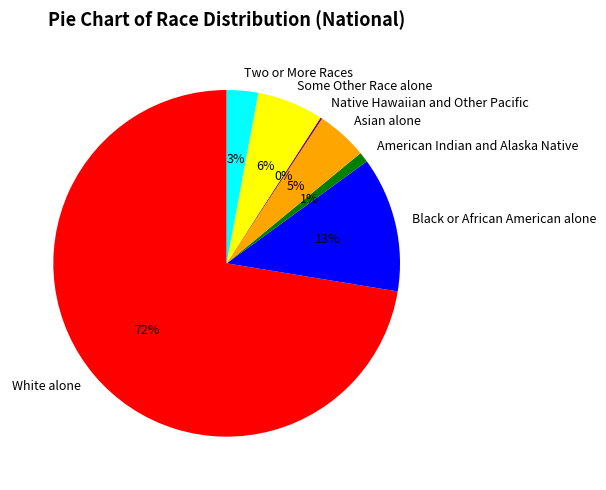

Do White alone and Asian alone together represent more than half of the pie?

Yes